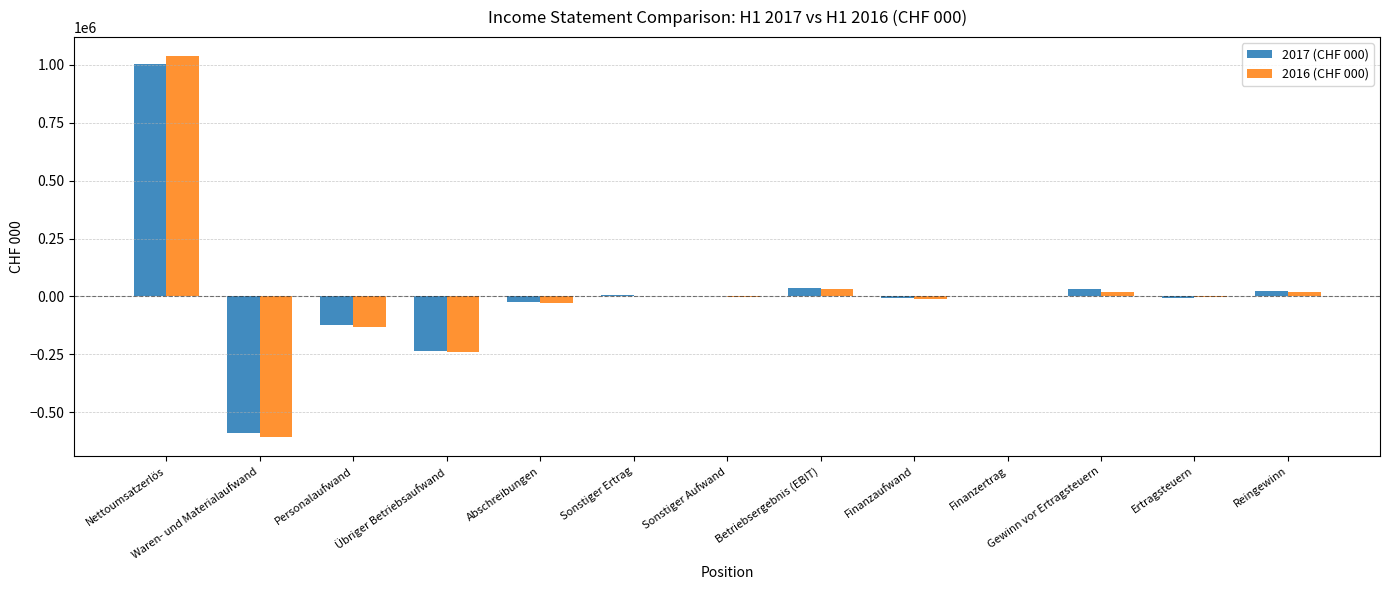

Is the value of 2016 (CHF 000) at Waren- und Materialaufwand greater than the value of 2017 (CHF 000) at Finanzertrag?

No